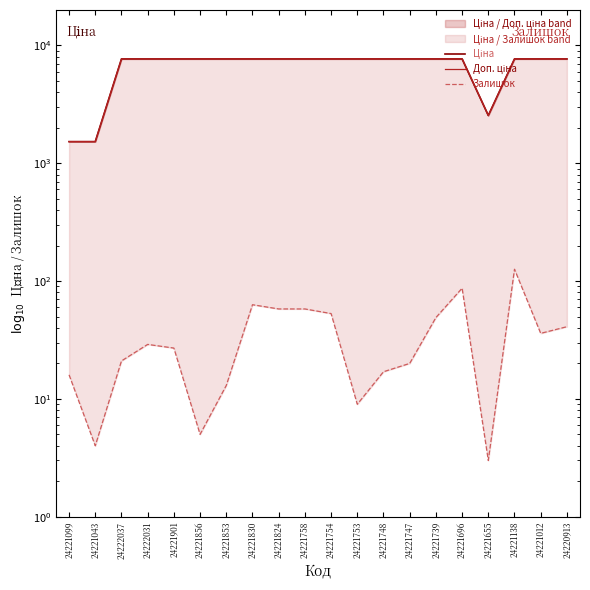

How many data points does each series have?

20